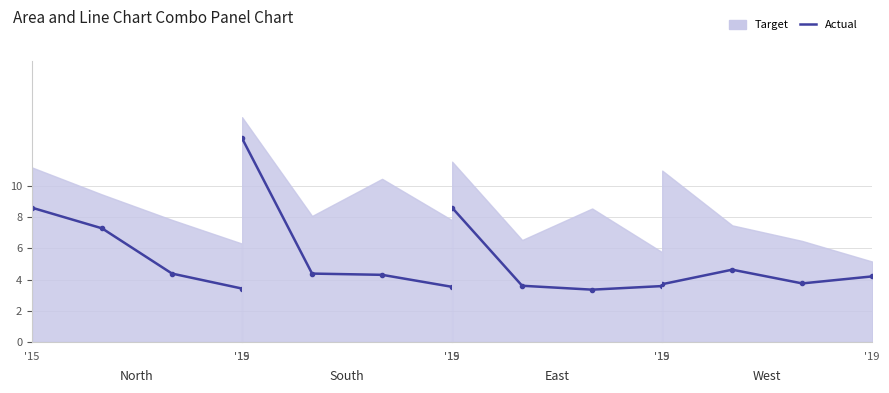

The value at '19 is 6.3. True or false?

False